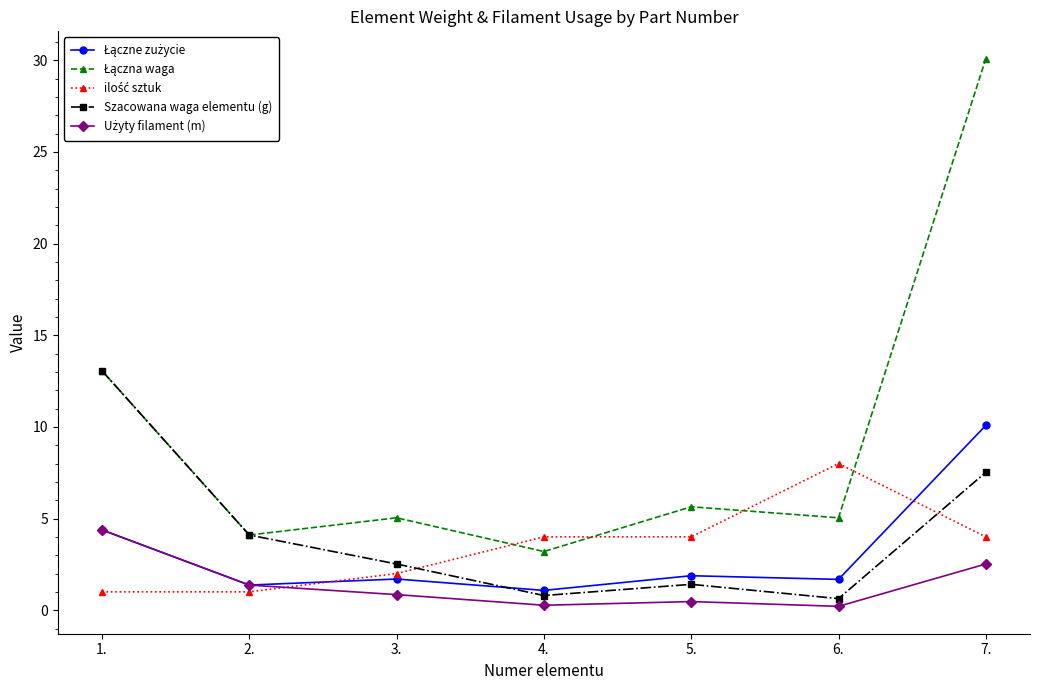

Does the chart display data point markers on the line(s)?

Yes